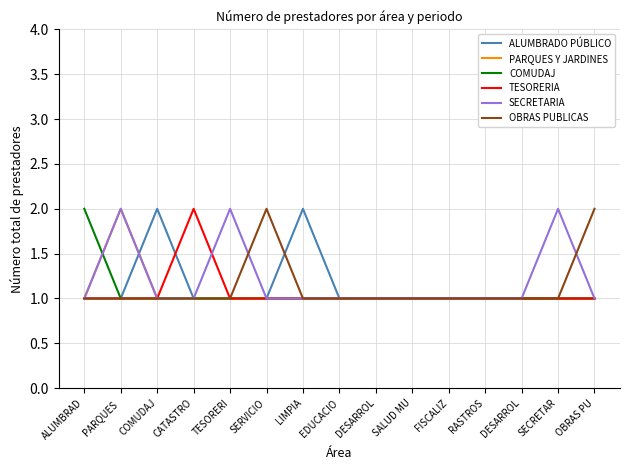

Between which two adjacent categories do COMUDAJ and PARQUES Y JARDINES first intersect?

ALUMBRAD and PARQUES 